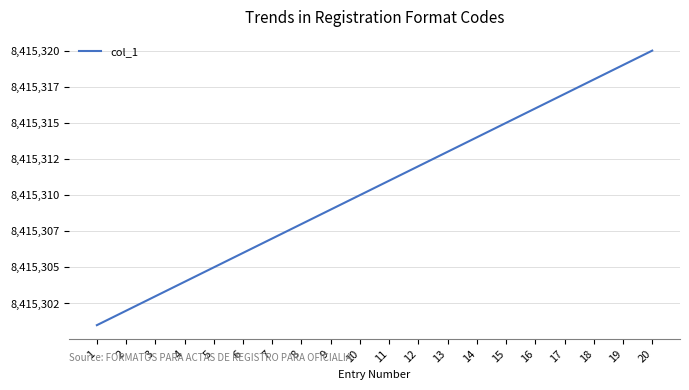

What is the change in value from 4 to 19?

+15